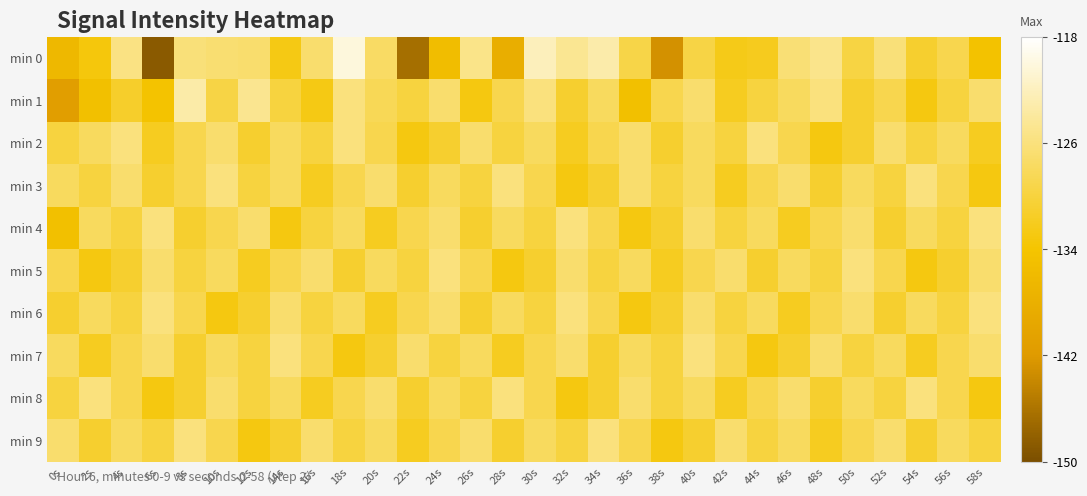

Which series has the largest total across all categories?

min 3